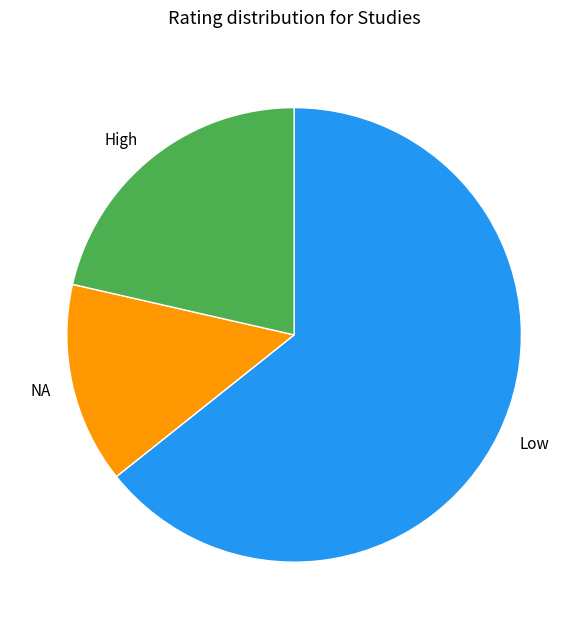

Is there any slice that represents more than half of the pie?

Yes